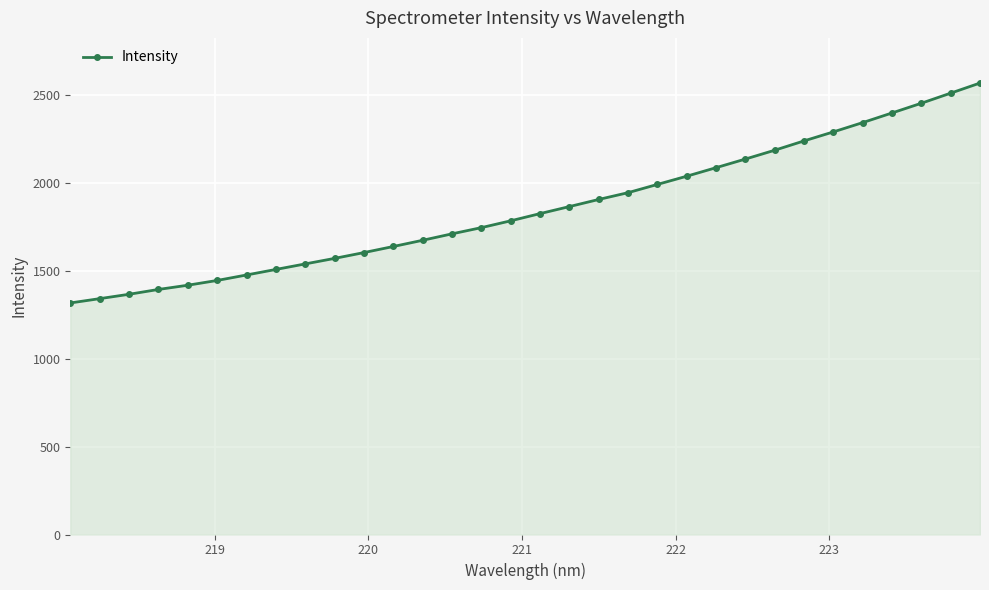

What is the greatest value displayed?

2570.5